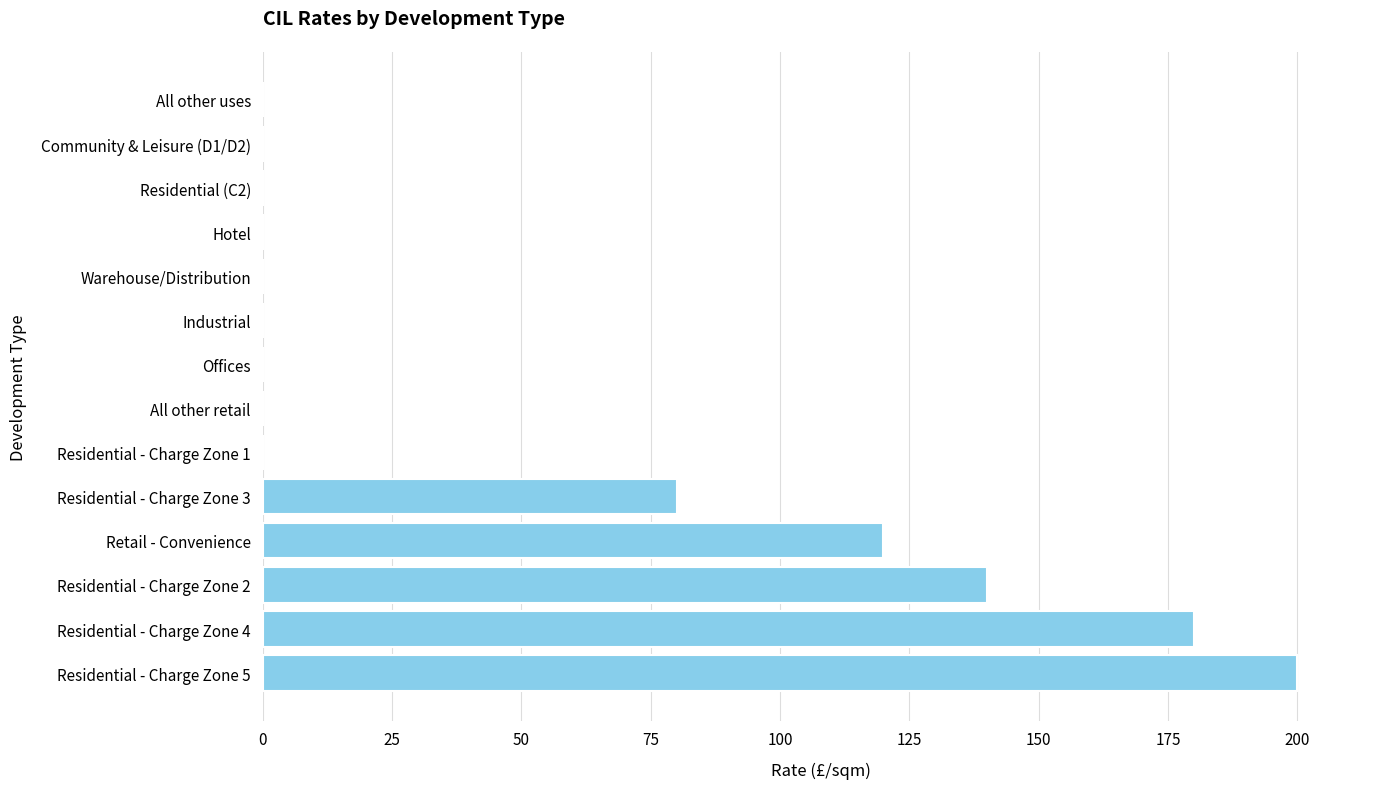

What is the maximum value shown in the chart?

200